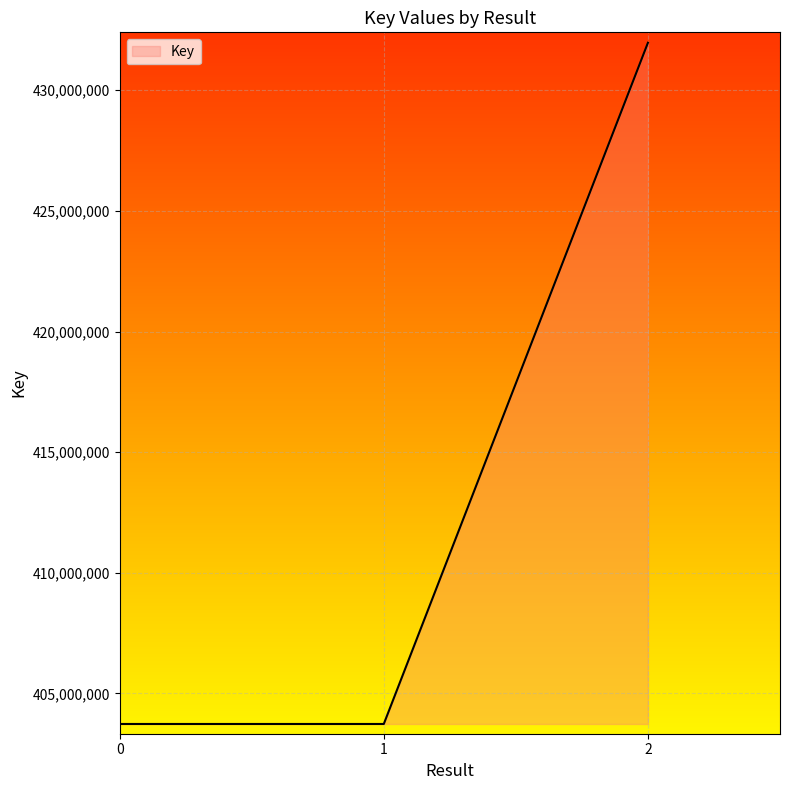

Which label corresponds to the largest value in the chart?

2